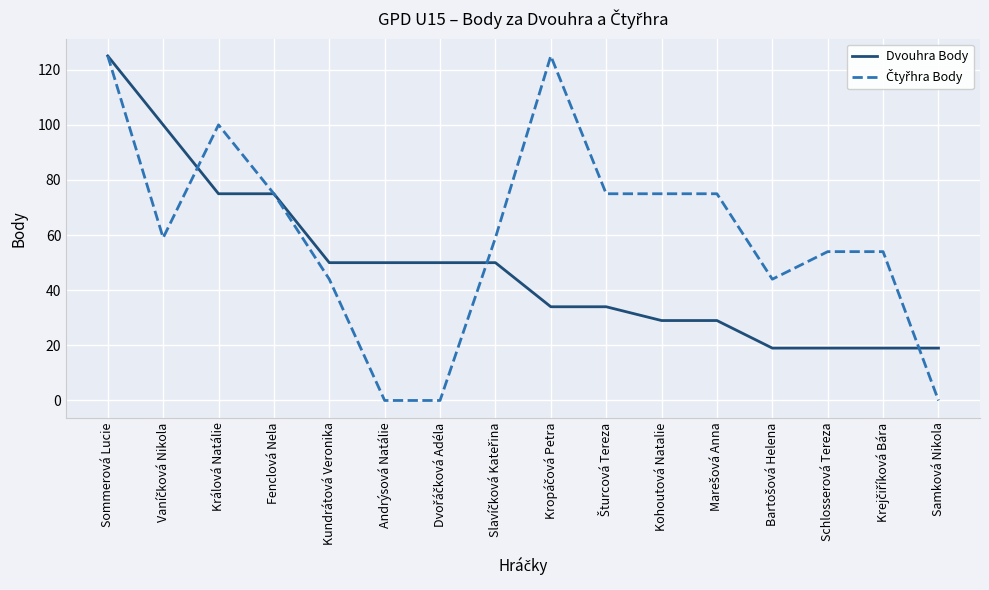

What is the difference between the highest and lowest values at Kohoutová Natalie?

46